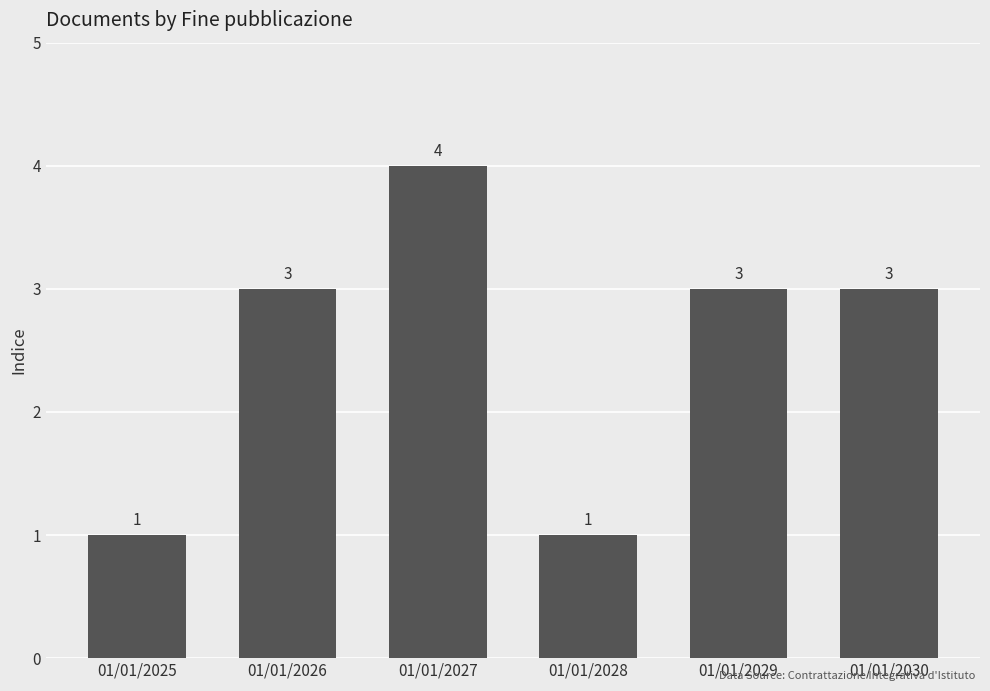

Count the number of data series in this chart.

1